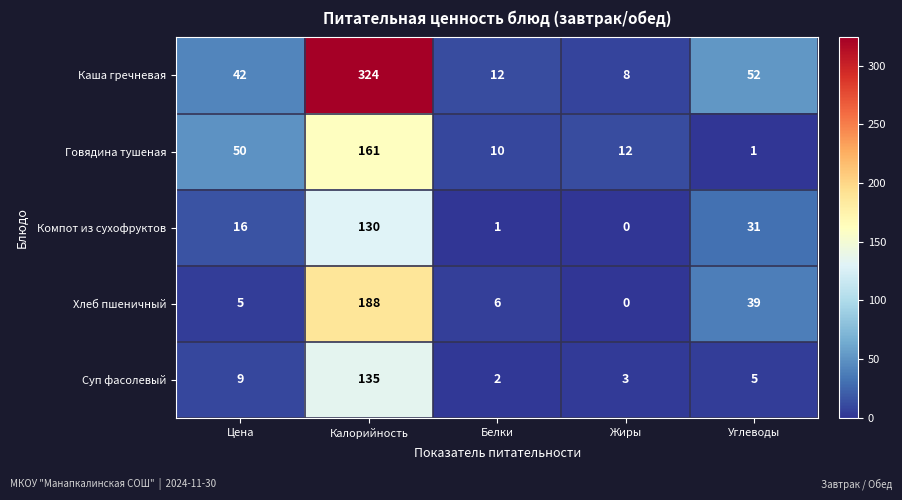

Read the Говядина тушеная value at Калорийность.

161